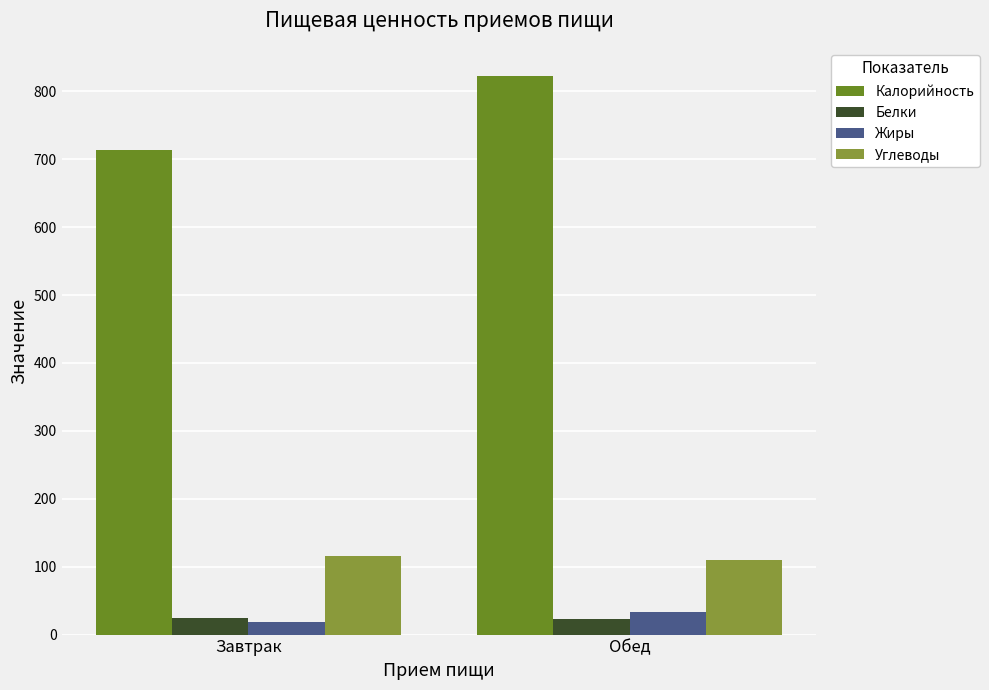

Which series has the largest range (max minus min)?

Калорийность